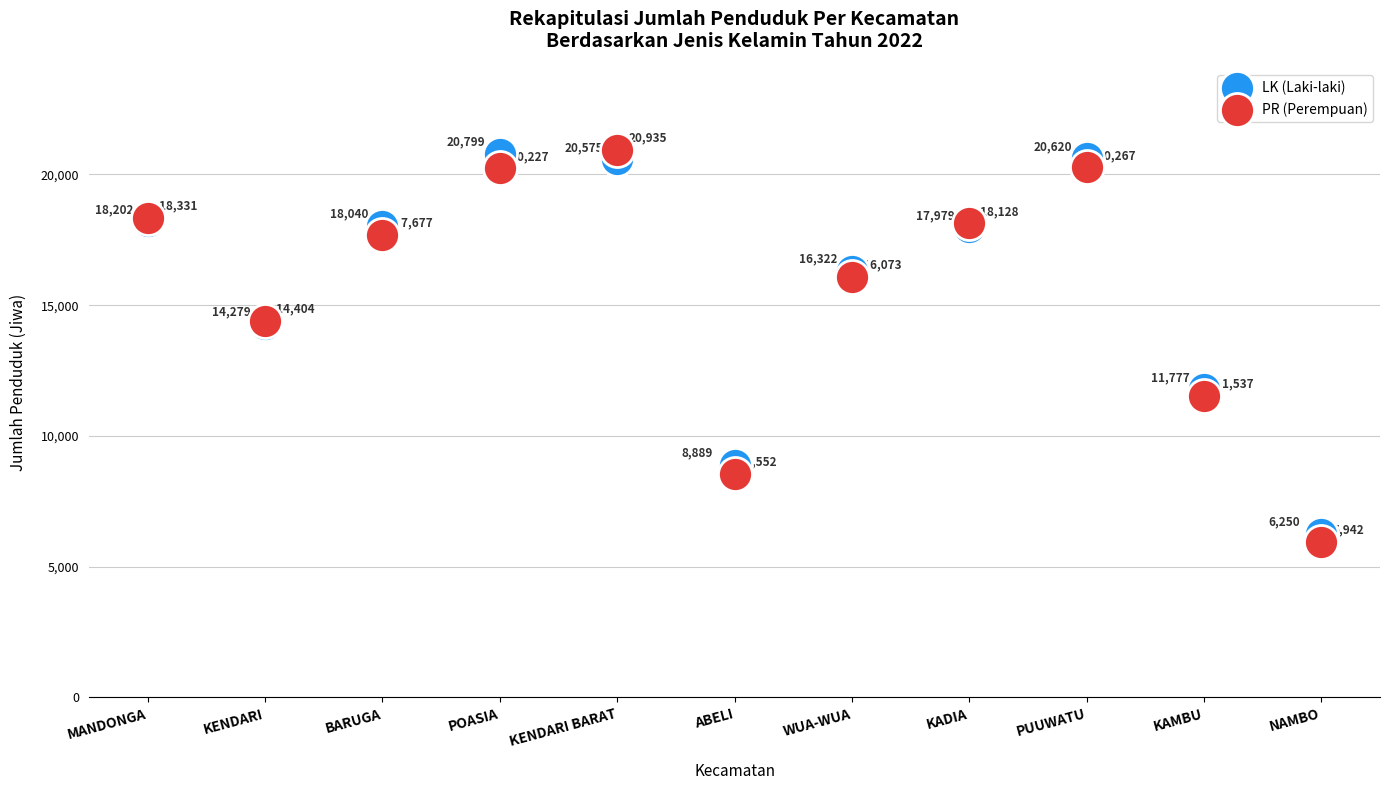

Which series has the widest spread of Y values?

PR (Perempuan)